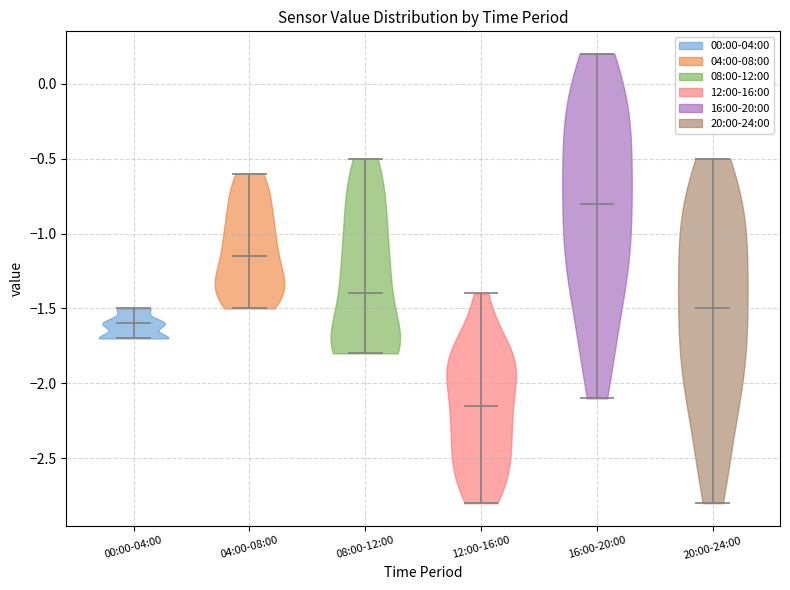

Reading left to right, read every violin against the y-axis: where its median line is, and the lowest and highest points it reaches. The values are not printed on the chart, so give them approximately, as read against the axis.

00:00-04:00: median line -1.60, lowest point -1.70, highest point -1.50
04:00-08:00: median line -1.15, lowest point -1.50, highest point -0.60
08:00-12:00: median line -1.40, lowest point -1.80, highest point -0.50
12:00-16:00: median line -2.15, lowest point -2.80, highest point -1.40
16:00-20:00: median line -0.80, lowest point -2.10, highest point 0.20
20:00-24:00: median line -1.50, lowest point -2.80, highest point -0.50